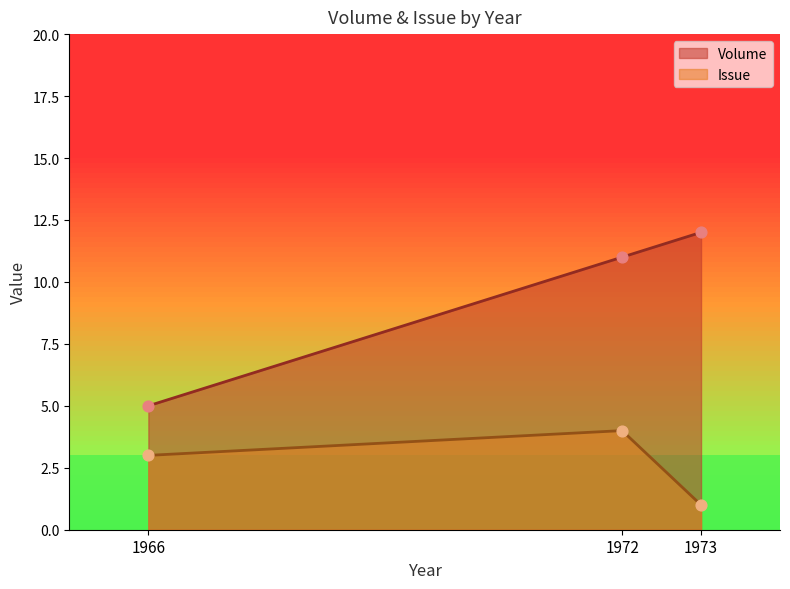

Which series reaches the maximum Y coordinate?

Volume